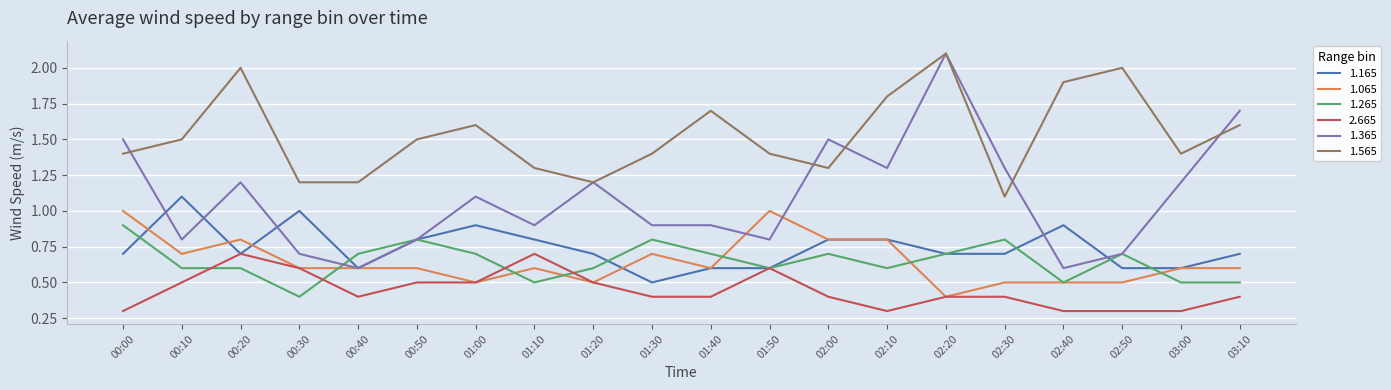

What is the difference between the 1.065 values at 00:10 and 03:00?

0.1